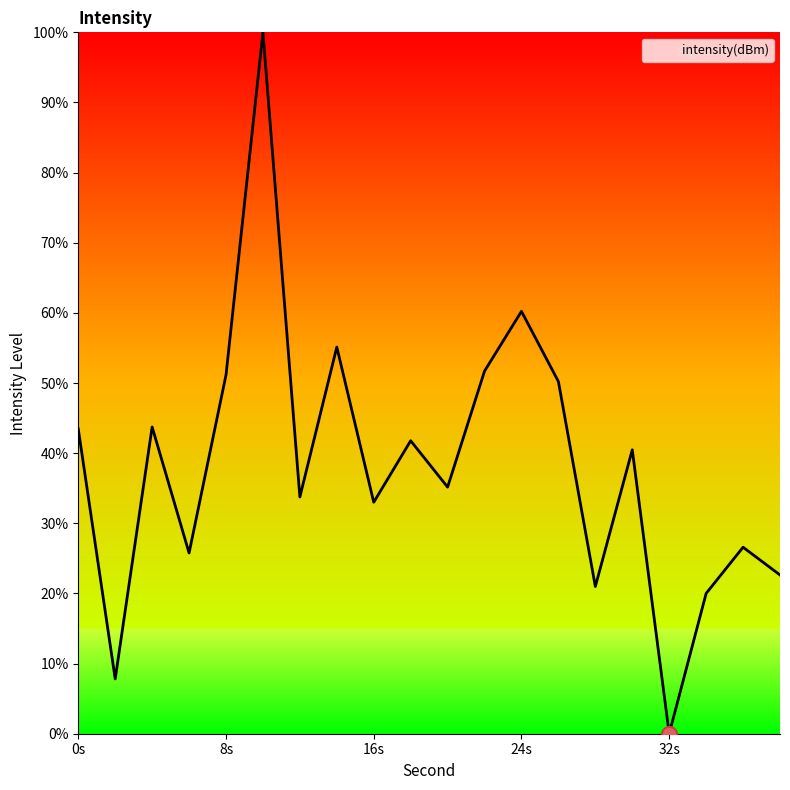

What is the greatest value displayed?

100.0